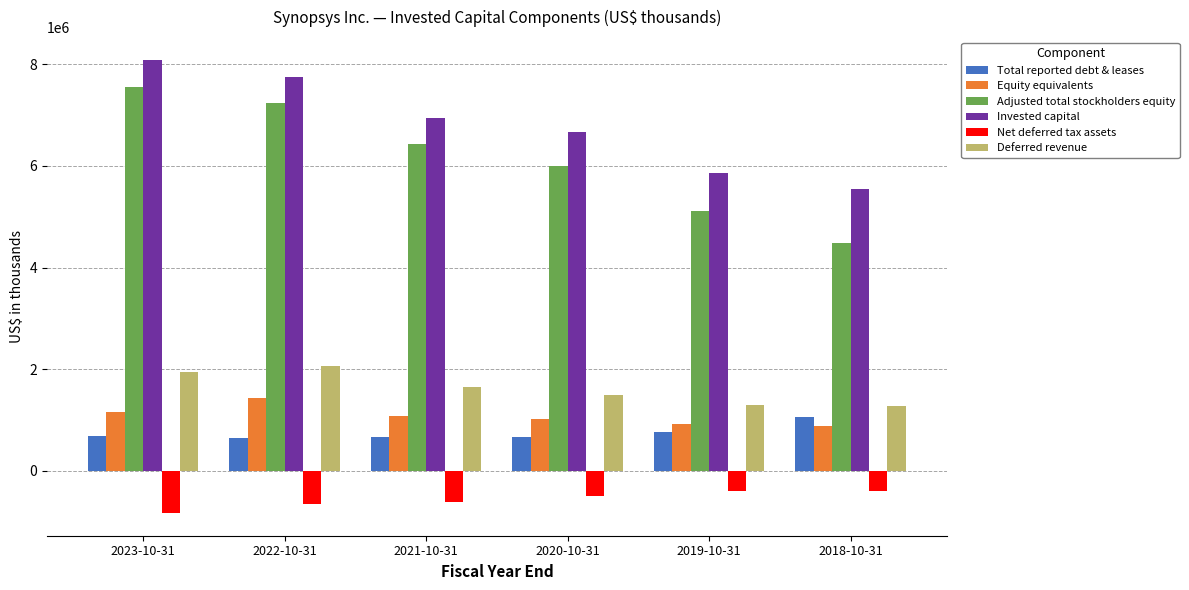

What position from the right is 2022-10-31?

5